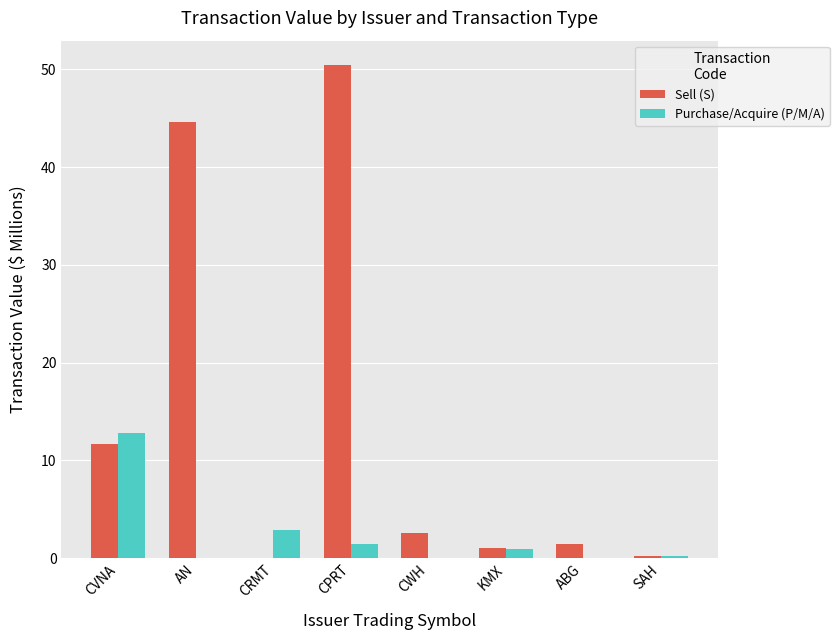

What is the sum of all Sell (S) values?

112.0